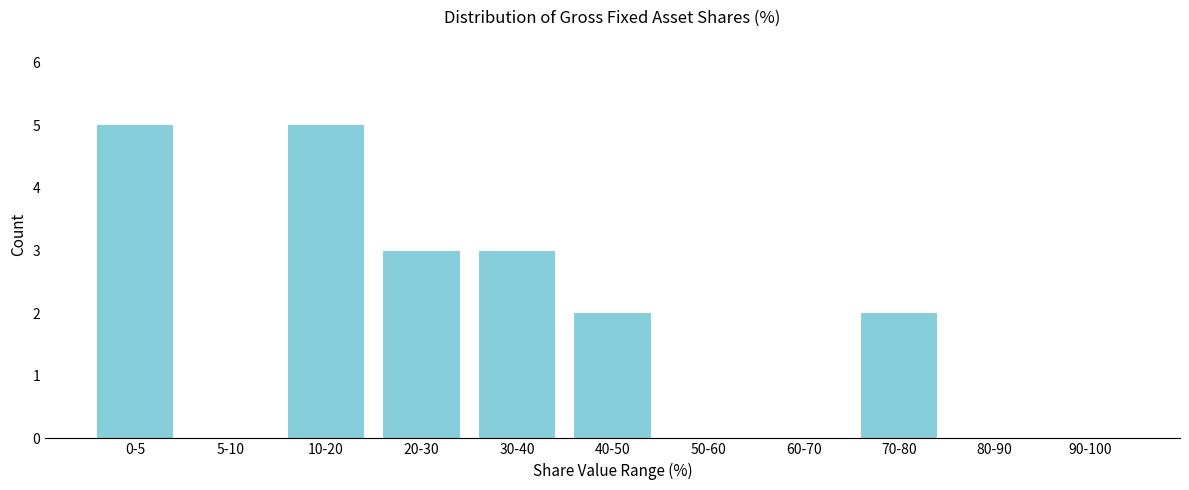

Reading right to left, extract all data points from this chart.

90-100=0	80-90=0	70-80=2	60-70=0	50-60=0	40-50=2	30-40=3	20-30=3	10-20=5	5-10=0	0-5=5